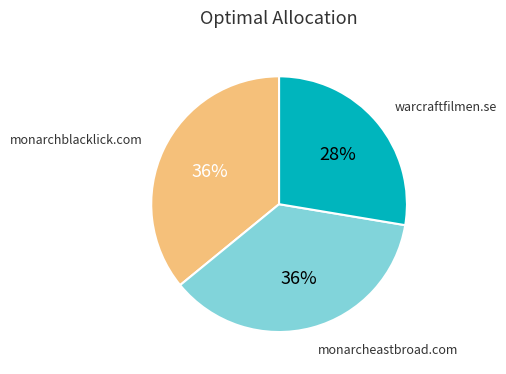

Is the sum of monarcheastbroad.com and monarchblacklick.com greater than half?

Yes